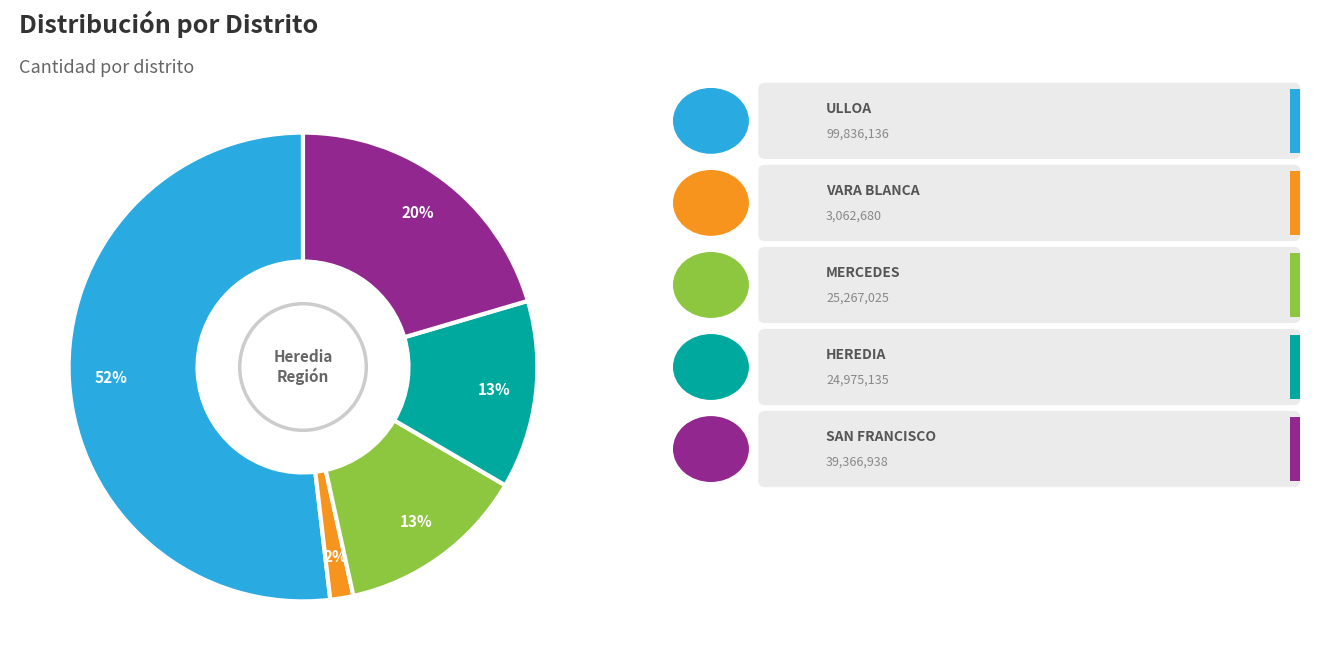

Is there a majority slice in this chart?

Yes